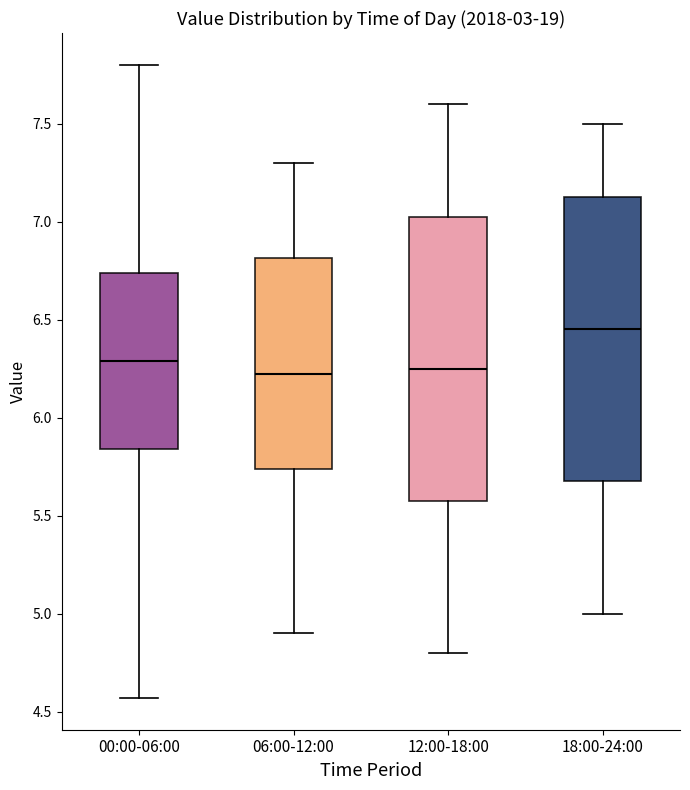

Where is the upper edge of the box for 18:00-24:00 on the y-axis? The values are not printed on the chart, so give them approximately, as read against the axis.

7.15